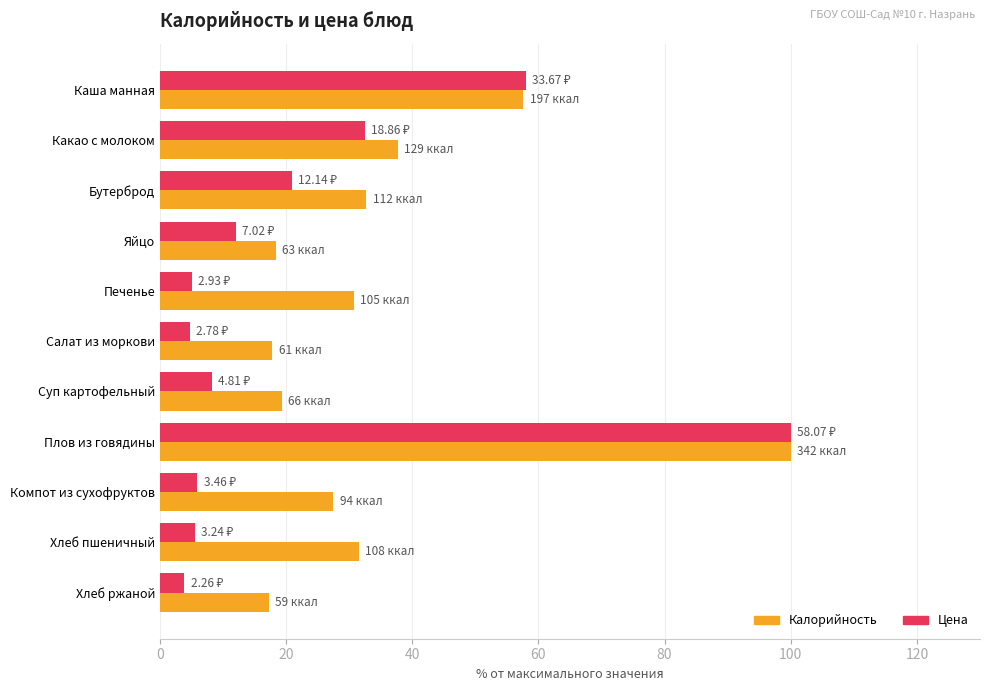

What is the sum of the Калорийность values at Хлеб пшеничный and Бутерброд?

64.3